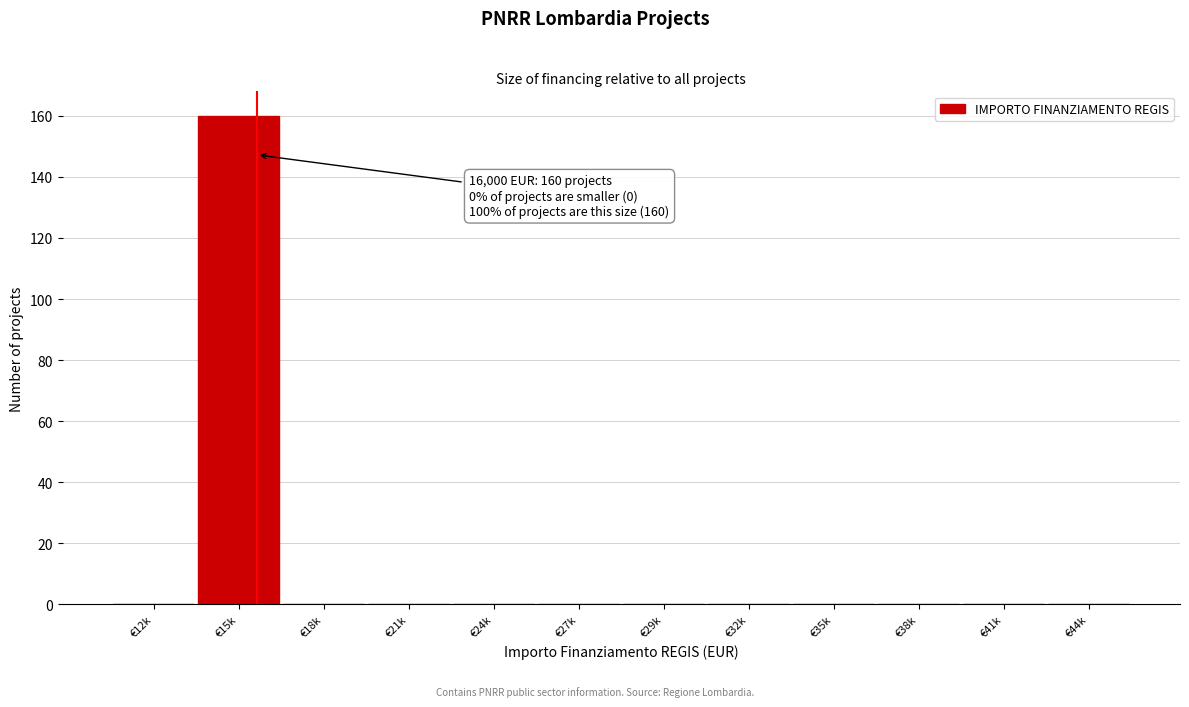

Reading right to left, transcribe all the data shown in this chart.

€44k=0	€41k=0	€38k=0	€35k=0	€32k=0	€29k=0	€27k=0	€24k=0	€21k=0	€18k=0	€15k=160	€12k=0